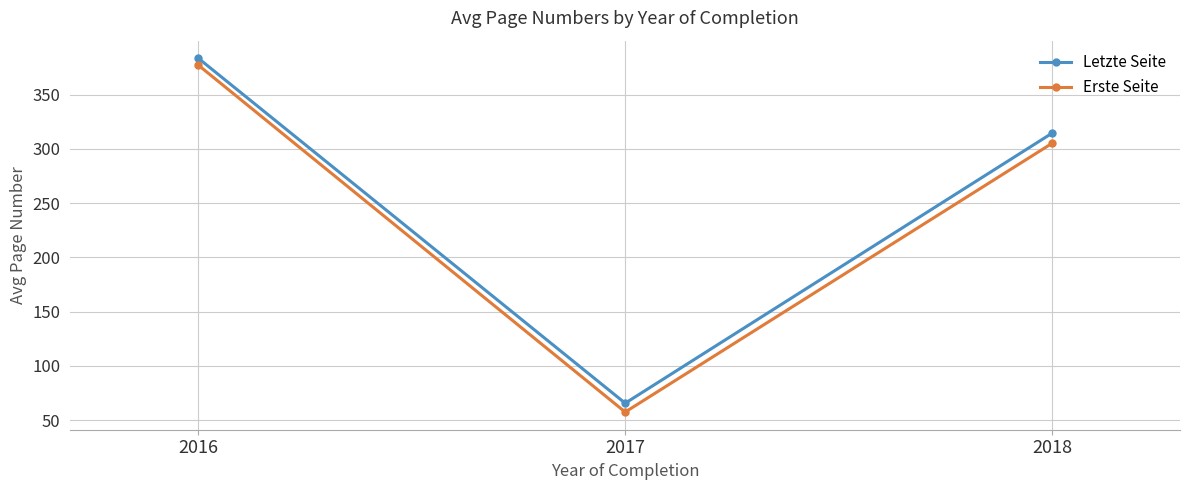

Which series changed the most between 2016 and 2018?

Erste Seite